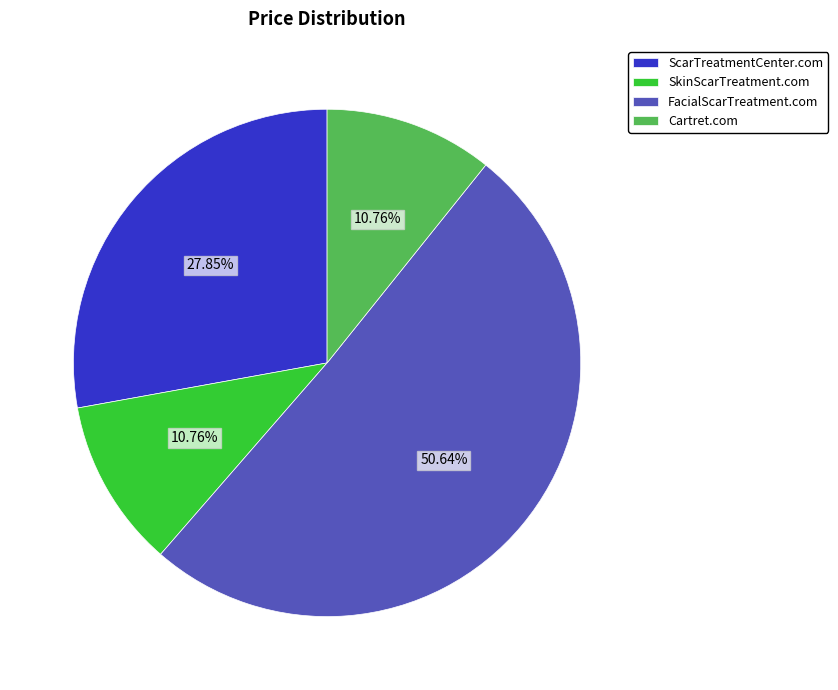

To the nearest percent, what is the combined percentage of ScarTreatmentCenter.com and Cartret.com?

39%